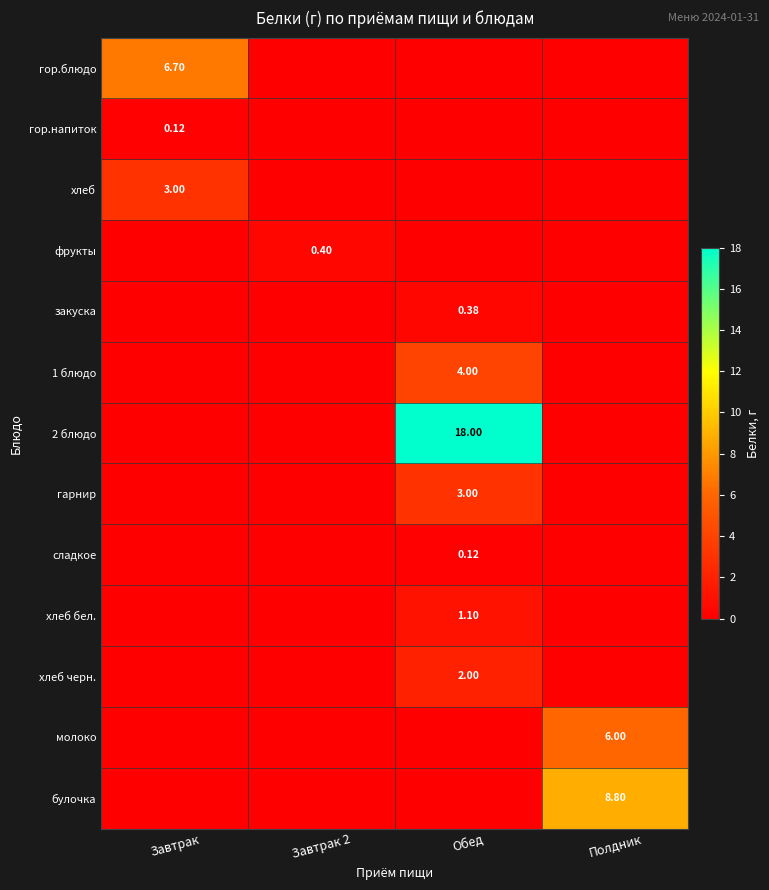

Is the value of гор.блюдо at Полдник greater than the value of хлеб черн. at Завтрак 2?

No